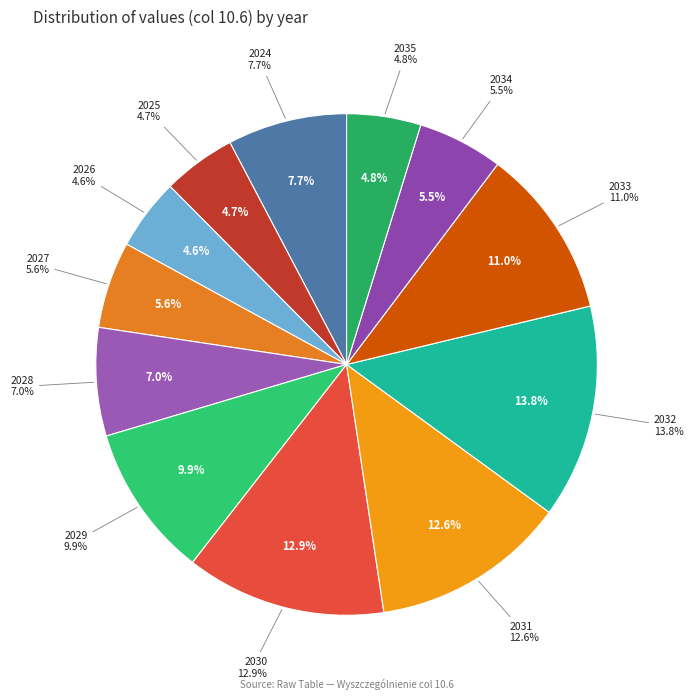

What percentage do 2026 and 2027 together represent?

10.2%